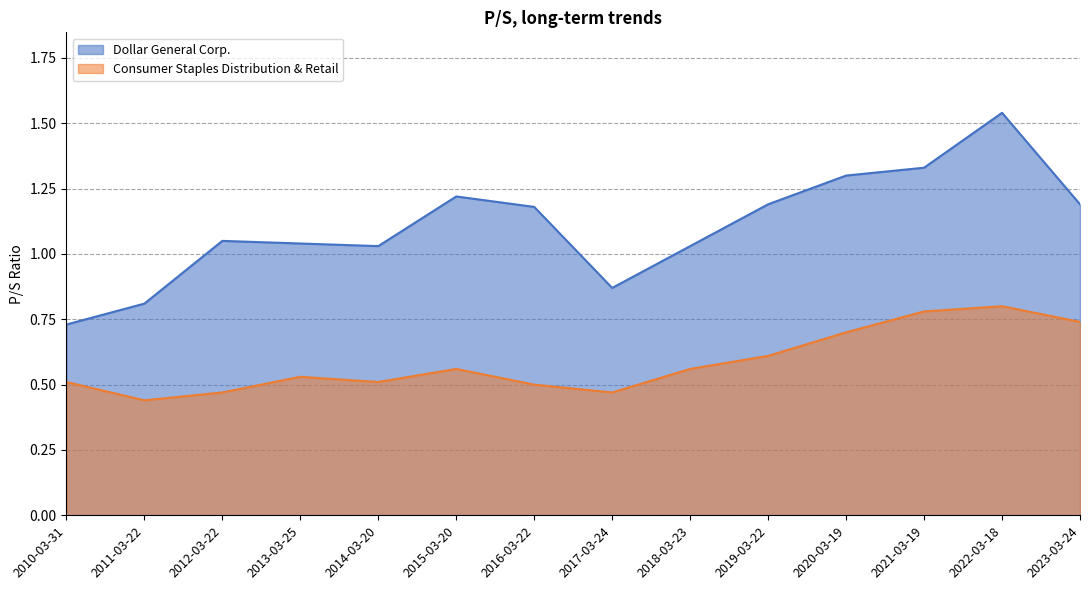

True or false: Dollar General Corp. and Consumer Staples Distribution & Retail intersect in this chart.

False